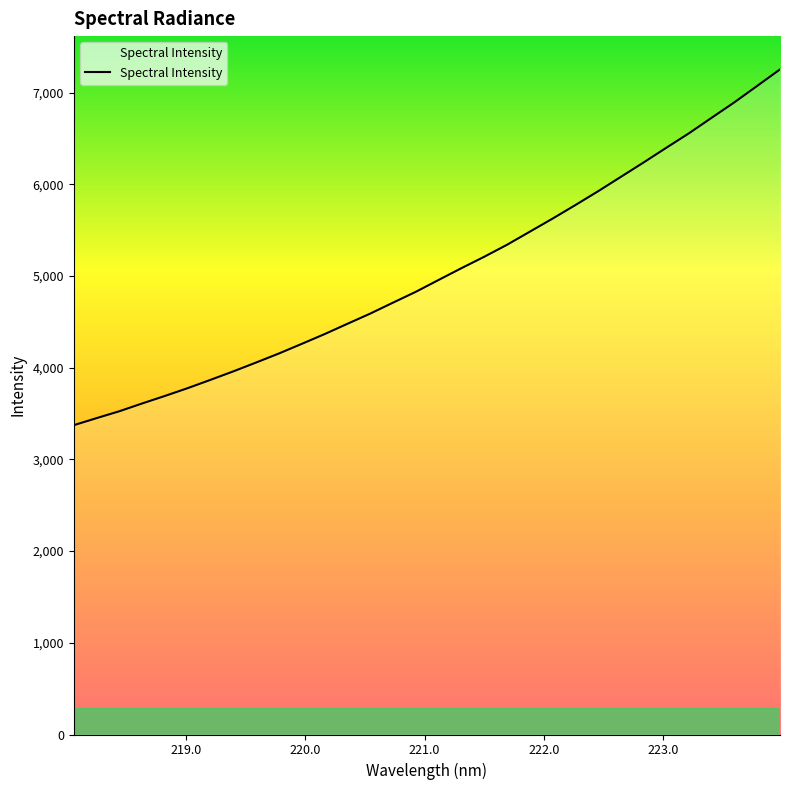

What is the difference between the maximum and minimum values?

3880.9